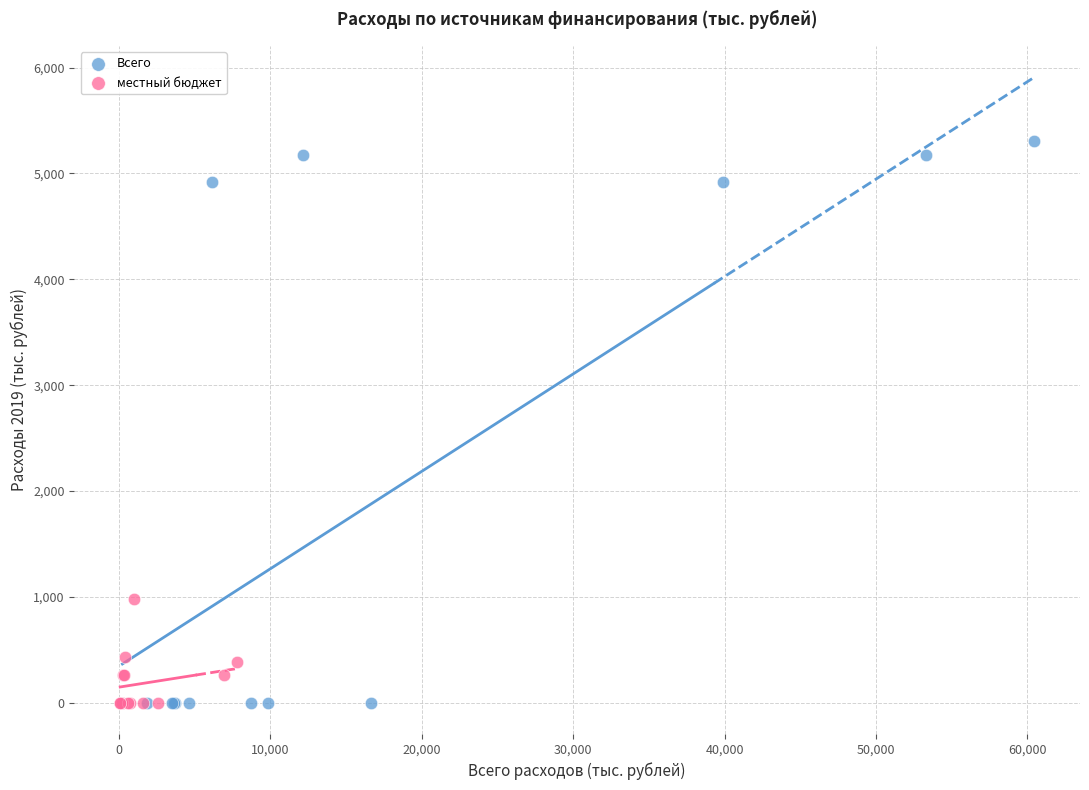

What are all the series names shown in the legend?

Всего, местный бюджет